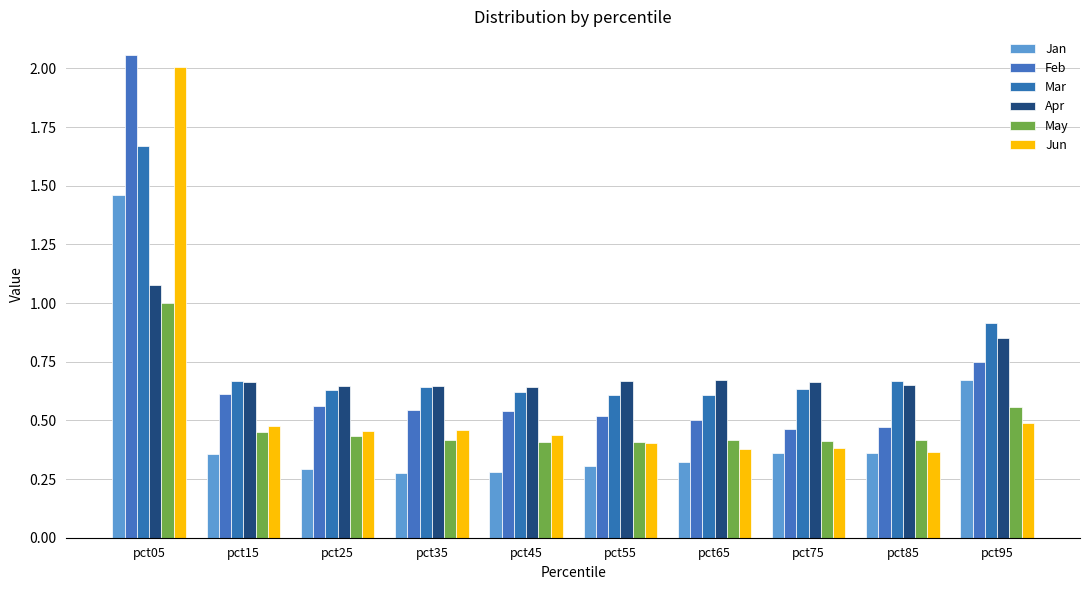

Does the chart contain any negative values?

No